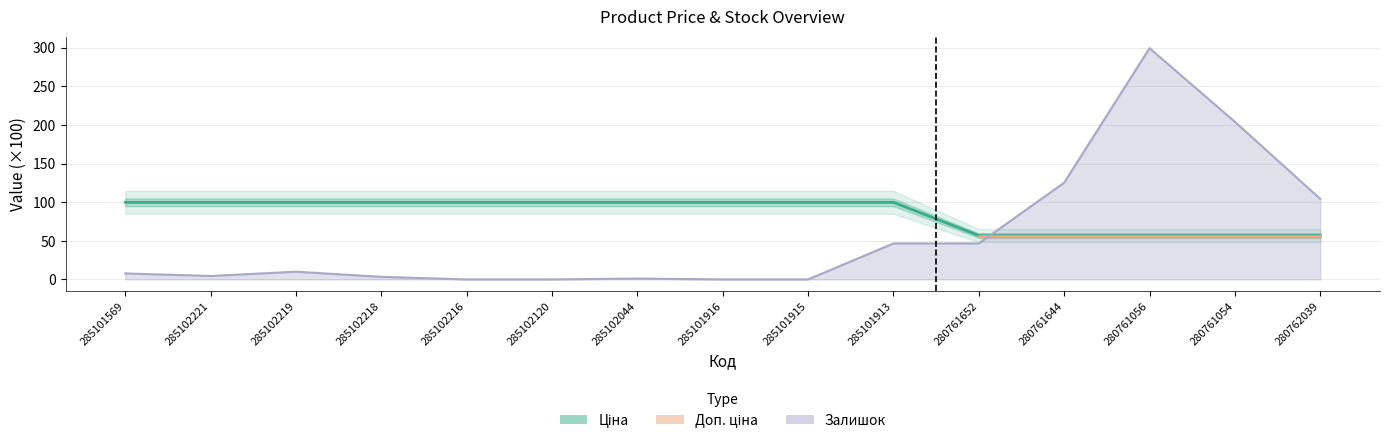

How many data points in Залишок are above 7?

8